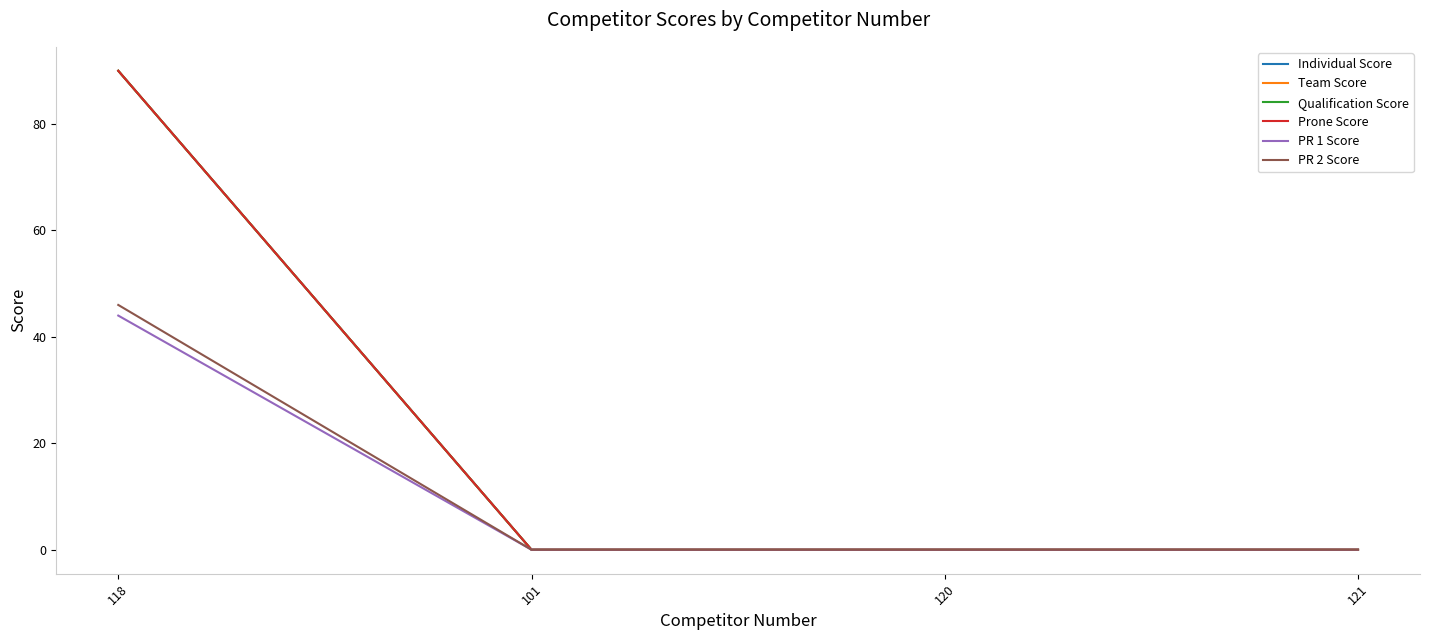

Does the chart have visible grid lines?

No